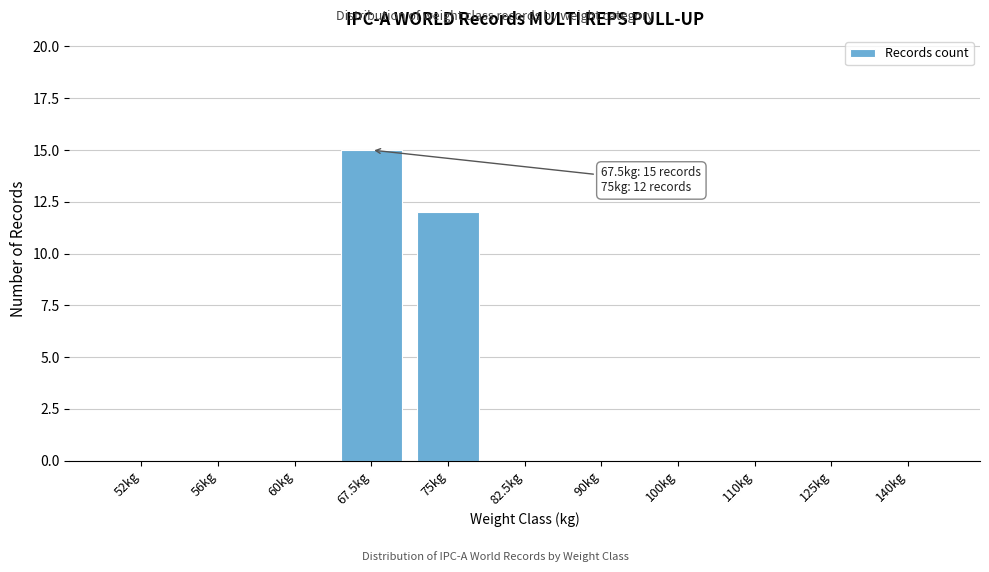

Reading left to right, transcribe all the data shown in this chart.

52kg=0	56kg=0	60kg=0	67.5kg=15	75kg=12	82.5kg=0	90kg=0	100kg=0	110kg=0	125kg=0	140kg=0